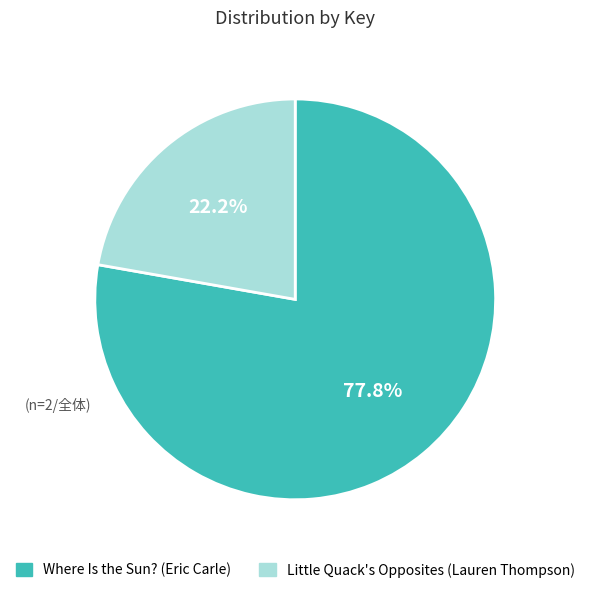

What percentage is the Where Is the Sun? (Eric Carle) slice, to the nearest percent?

78%